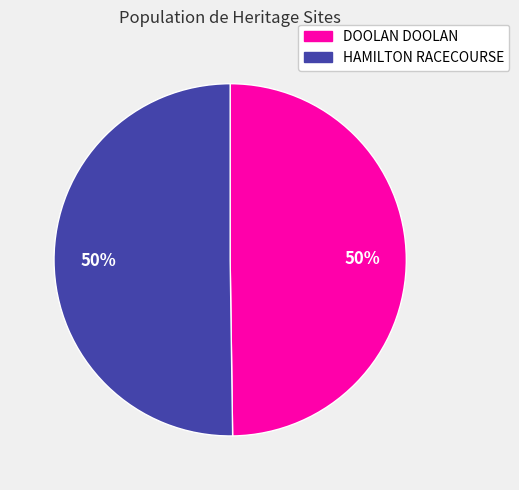

To the nearest percent, what portion does DOOLAN DOOLAN represent?

50%